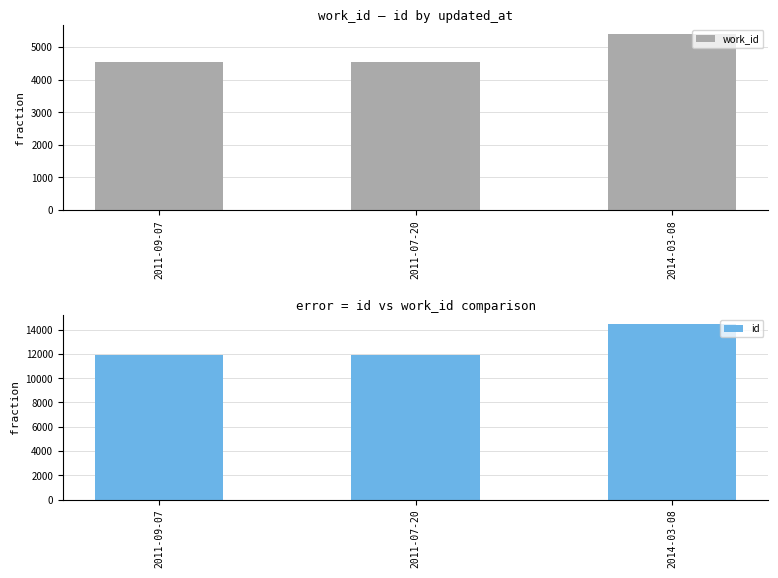

Rank the series at 2014-03-08 from highest to lowest value.

id, work_id